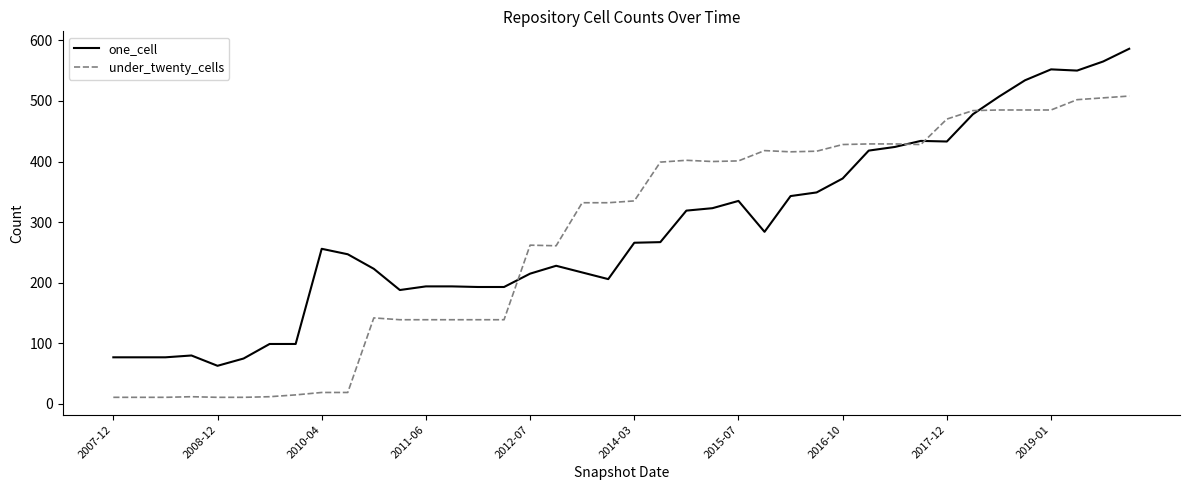

What is the maximum value shown in the chart?

586